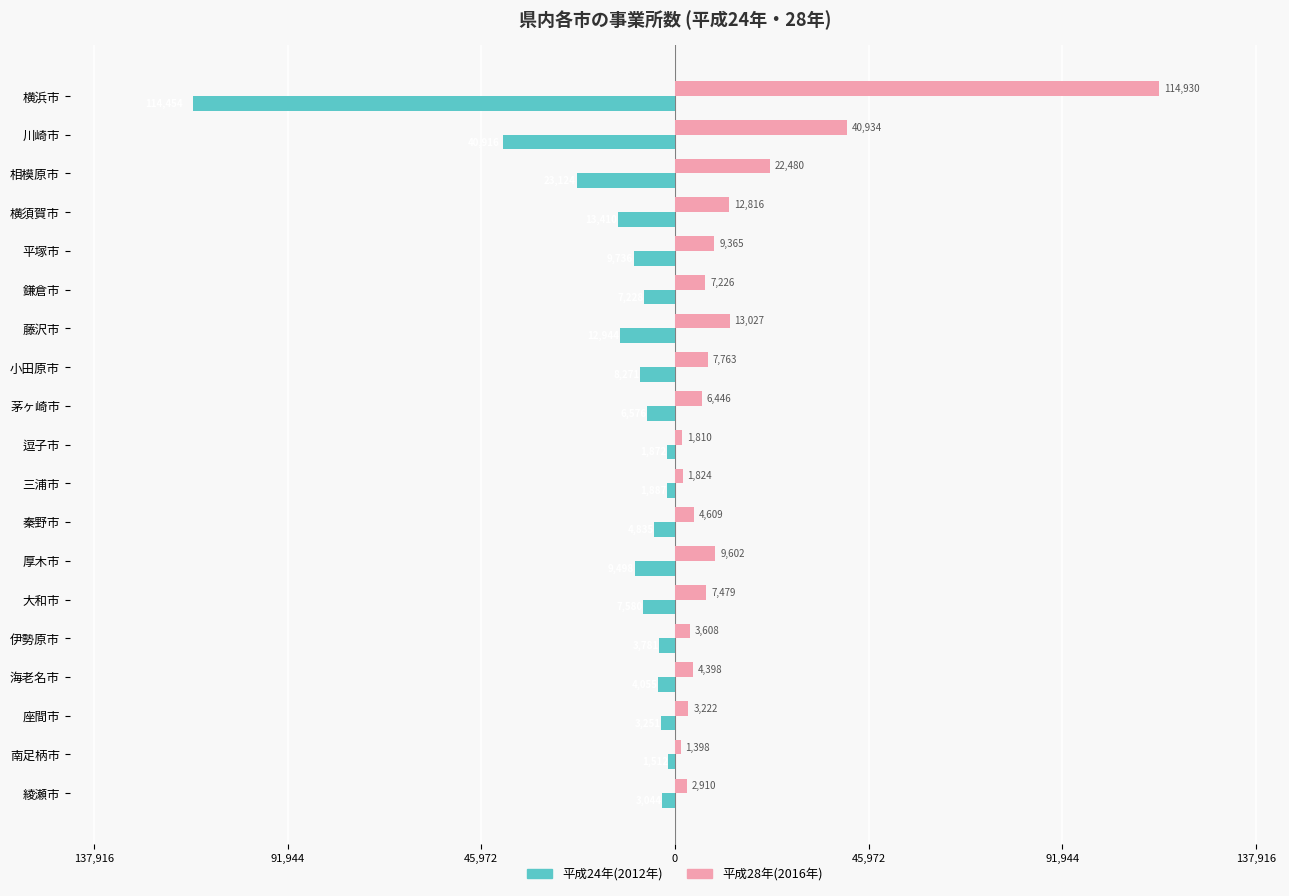

What are all the series names shown in the legend?

平成24年(2012年), 平成28年(2016年)